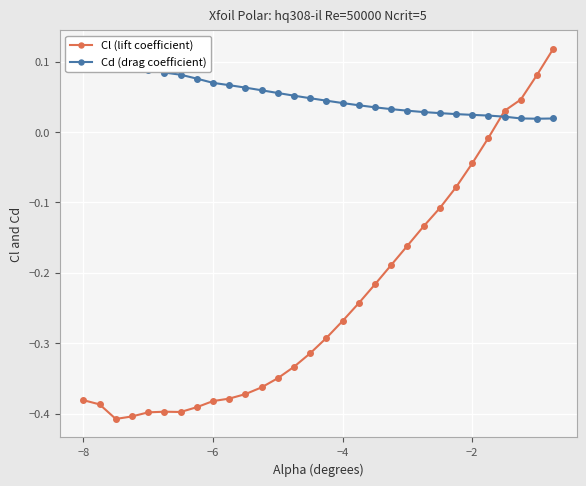

How many values in Cl (lift coefficient) are above zero?

4